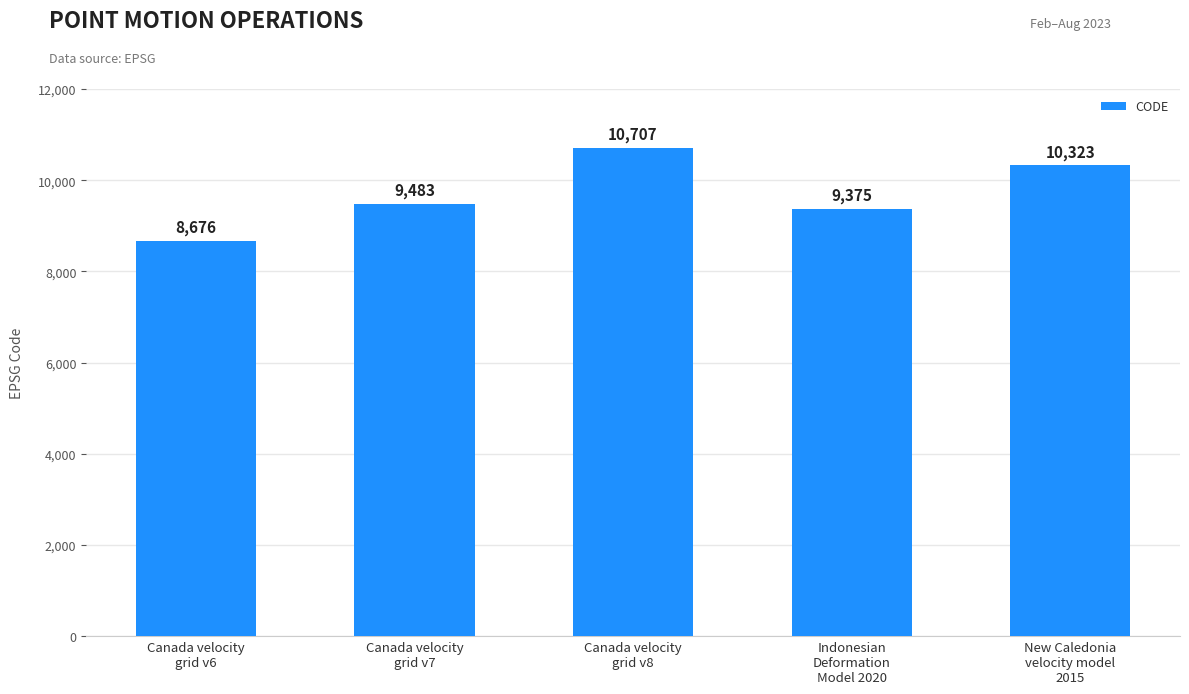

Count the number of categories in the chart.

5